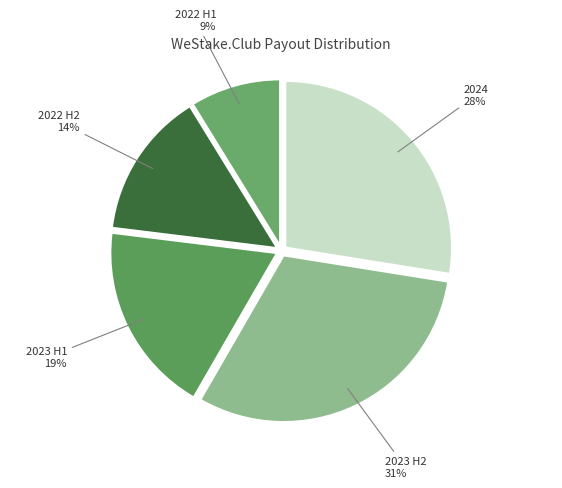

Does any single category account for the majority?

No